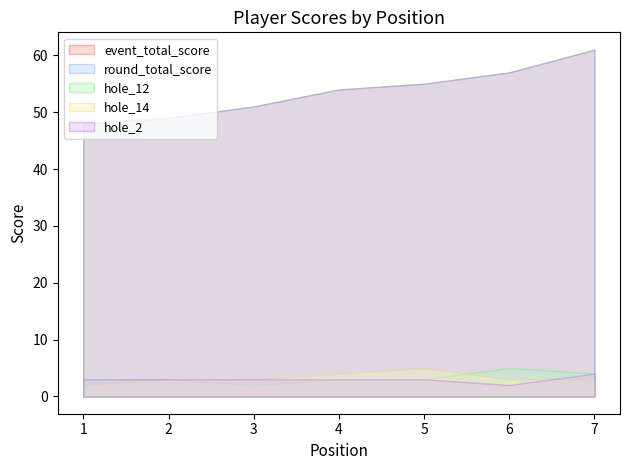

True or false: event_total_score has a value of 82 at 6.

False